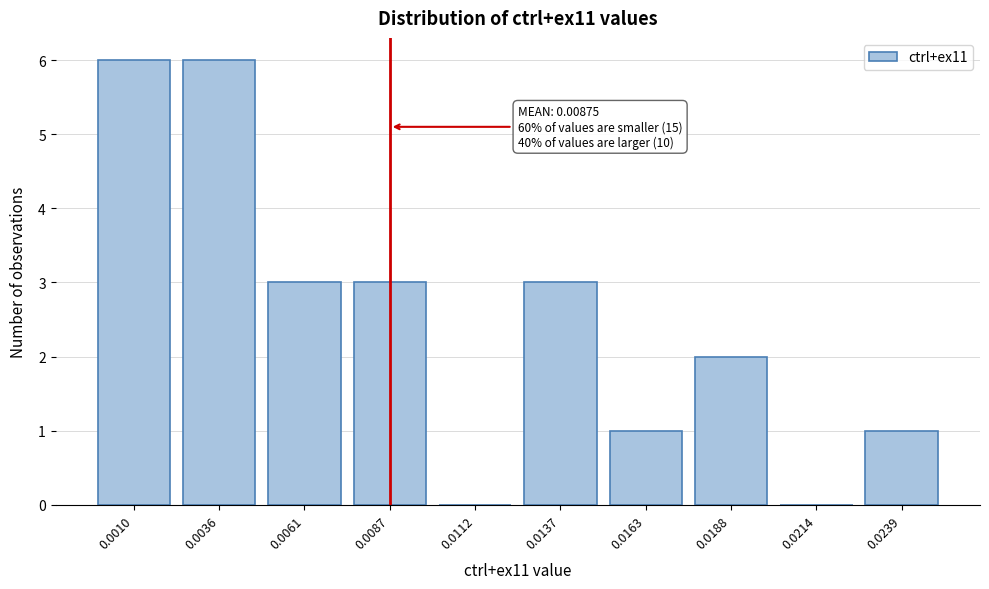

Reading left to right, what are all the values shown in this chart?

0.0010=6	0.0036=6	0.0061=3	0.0087=3	0.0112=0	0.0137=3	0.0163=1	0.0188=2	0.0214=0	0.0239=1